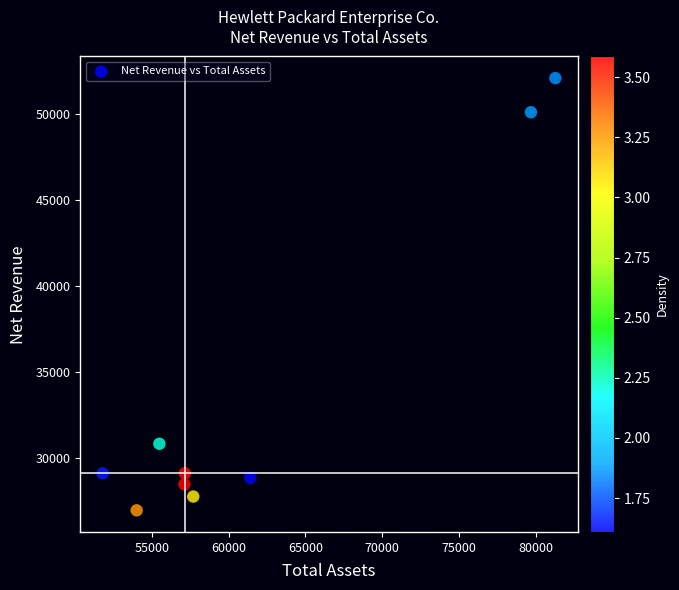

What is the average X value?

61738